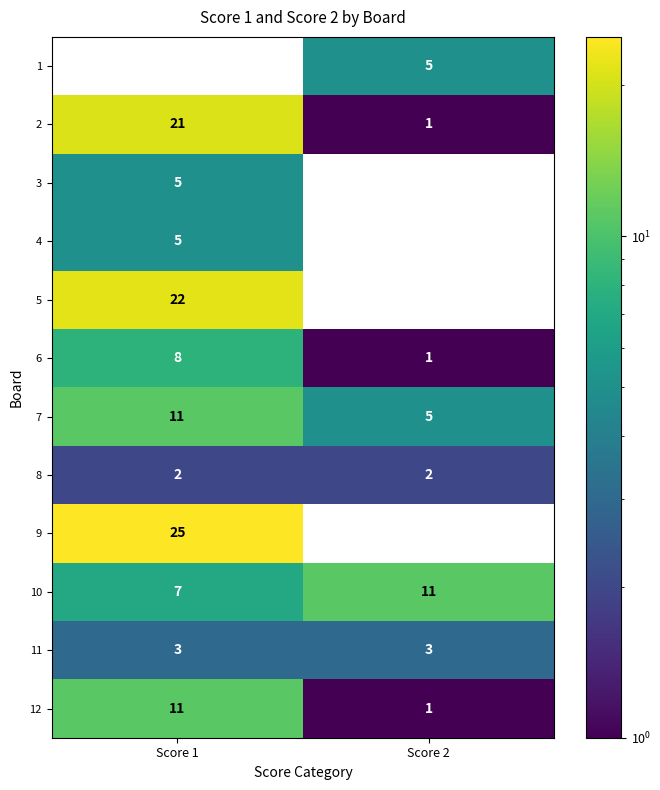

What value does the 1 series have at Score 2?

5